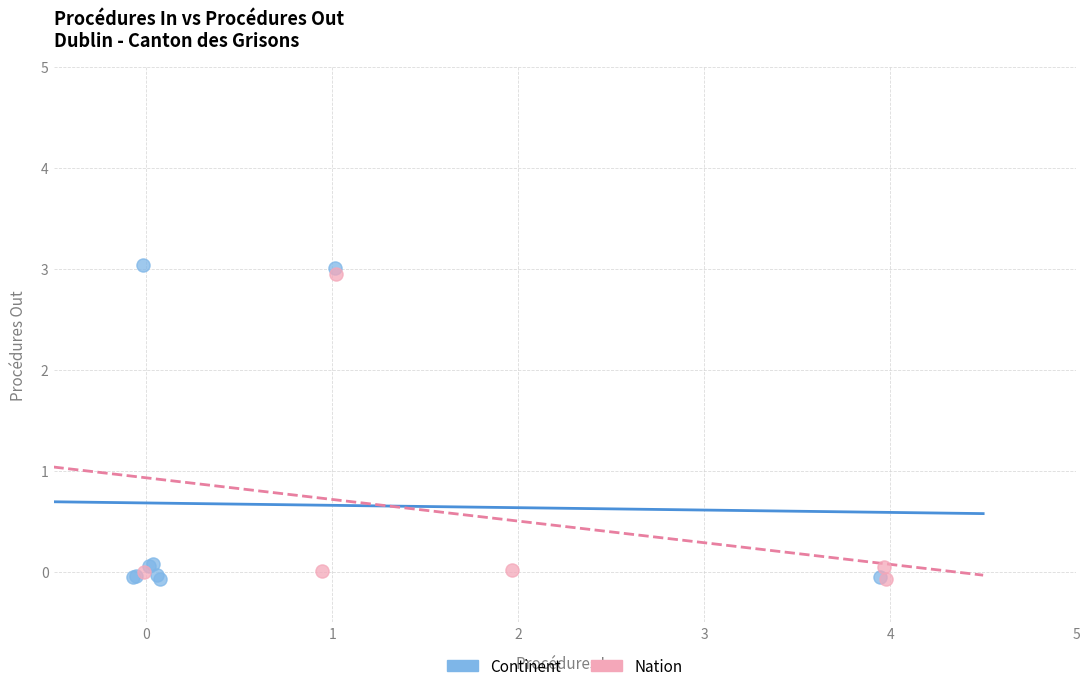

What are all the series names shown in the legend?

Continent, Nation